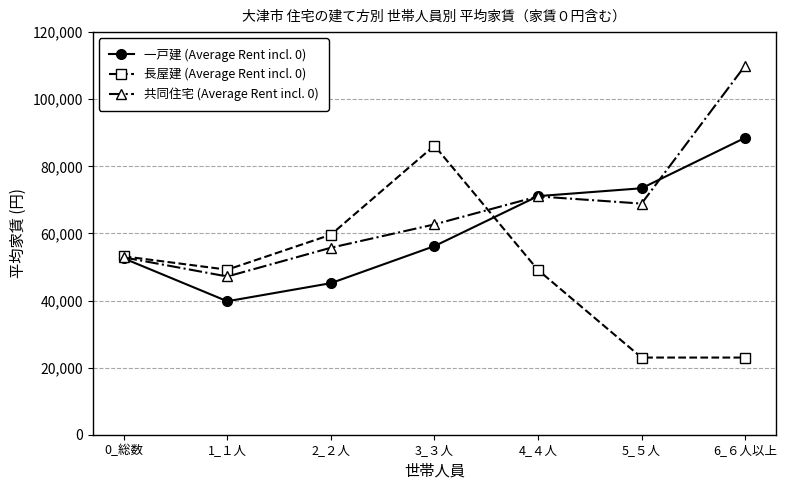

What is the label of the 5th point from the right?

2_２人